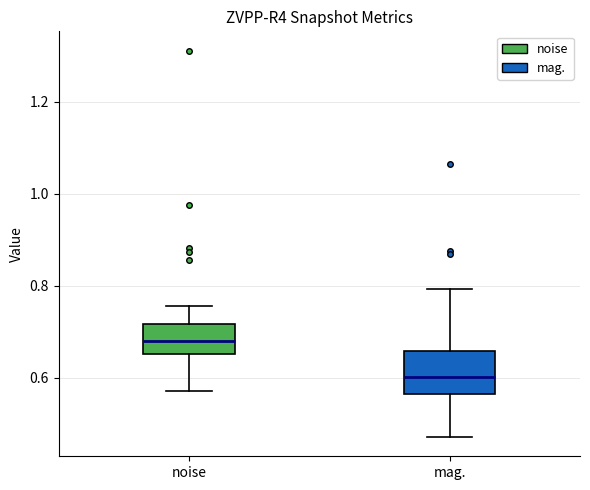

Comparing the boxes themselves (not the whiskers), which one is the tallest?

mag.